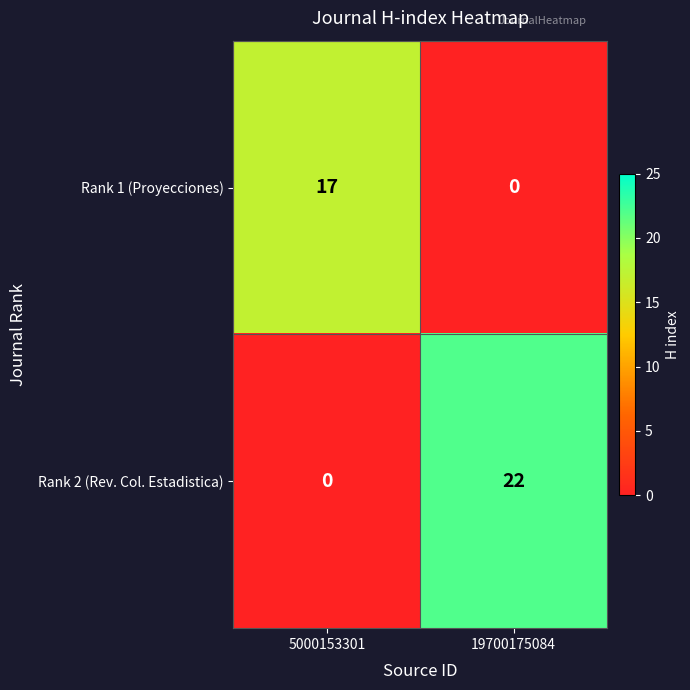

At which category is the sum across all series the highest?

19700175084